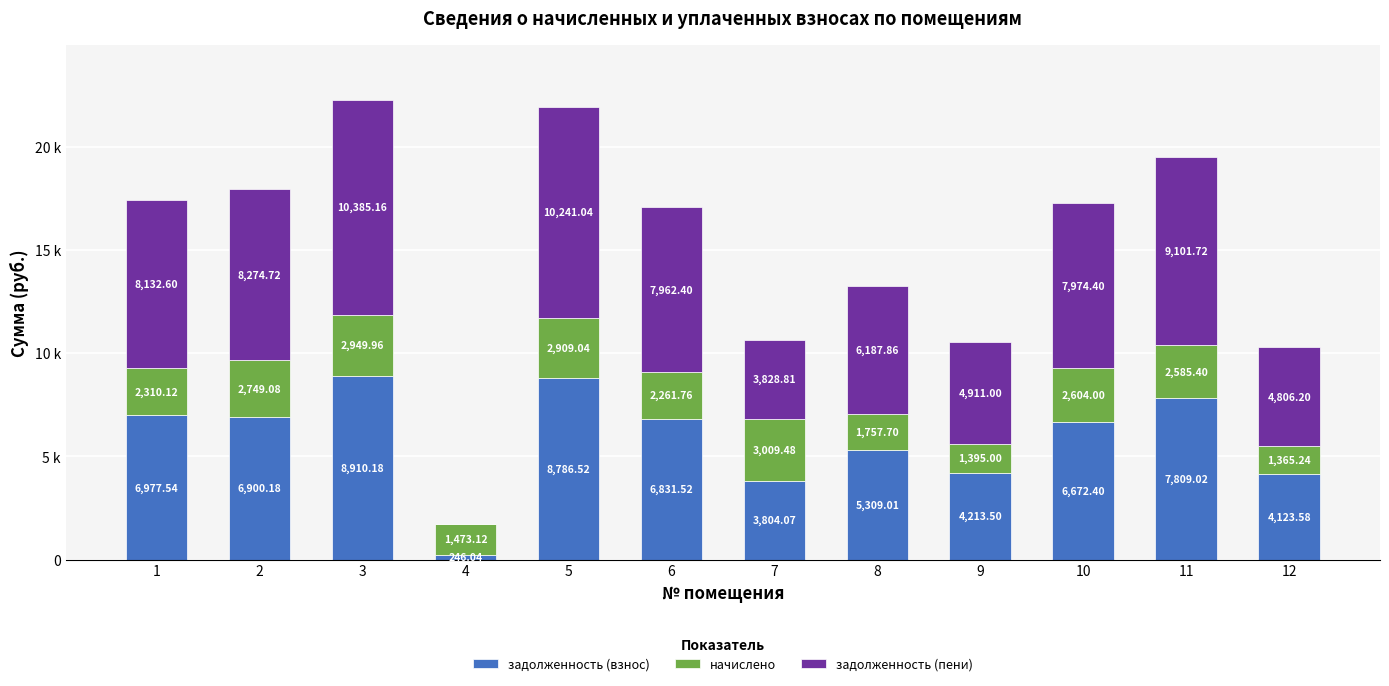

What is the sum of all начислено values?

27369.9